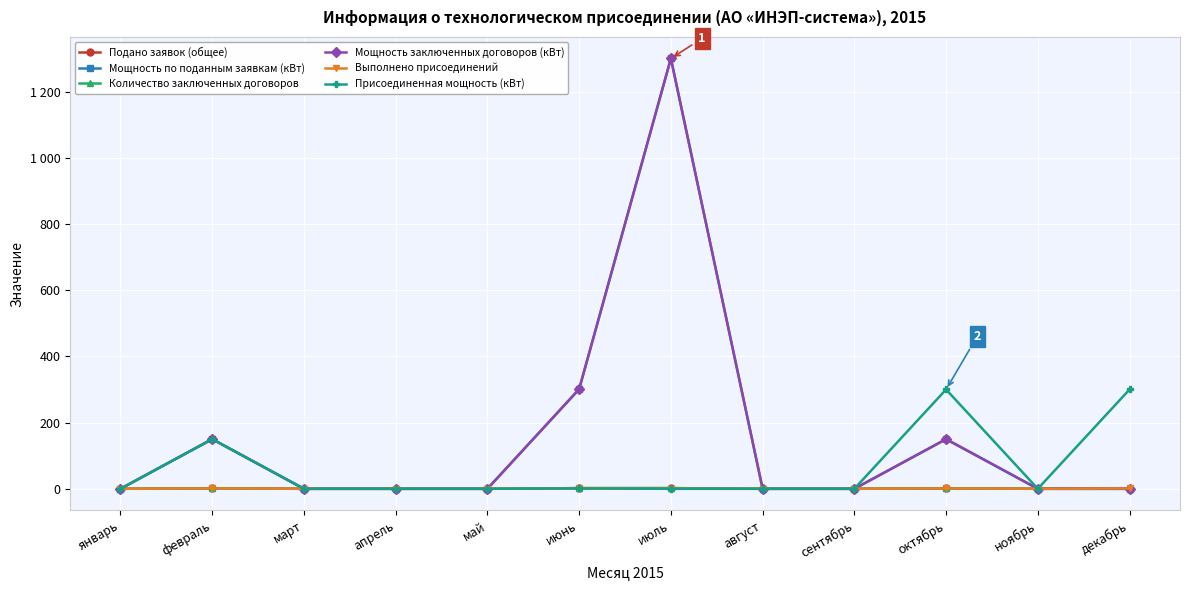

In Выполнено присоединений, how many points are lower than both neighbors (excluding endpoints)?

1